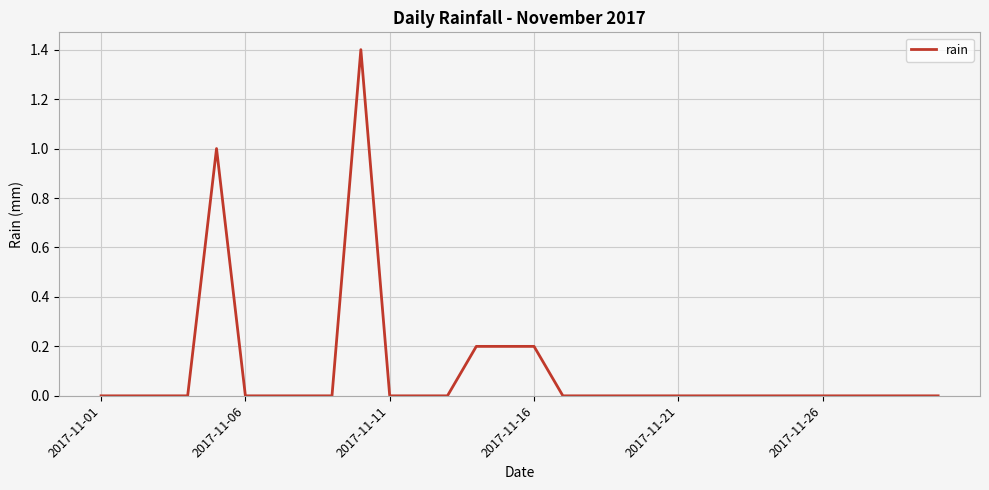

Count the values in the range 0 to 1.

29